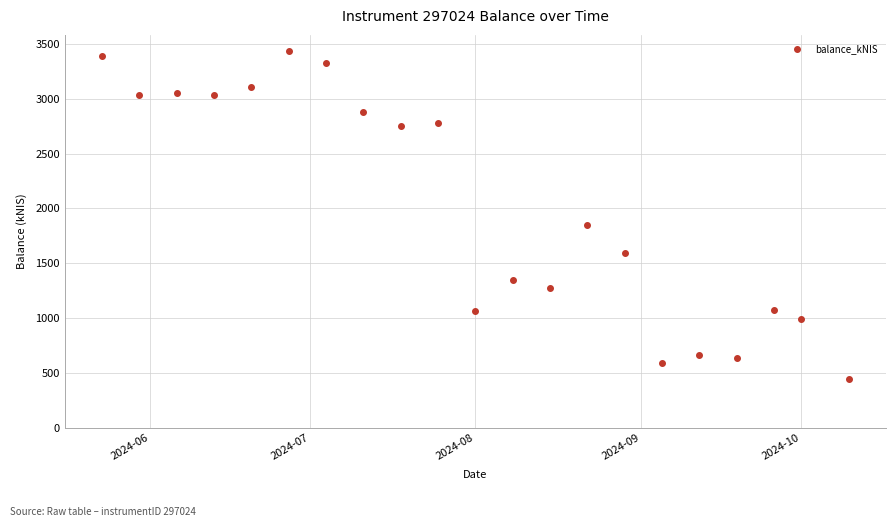

What Y value in the scatter plot is closest to 1940?

1846.4